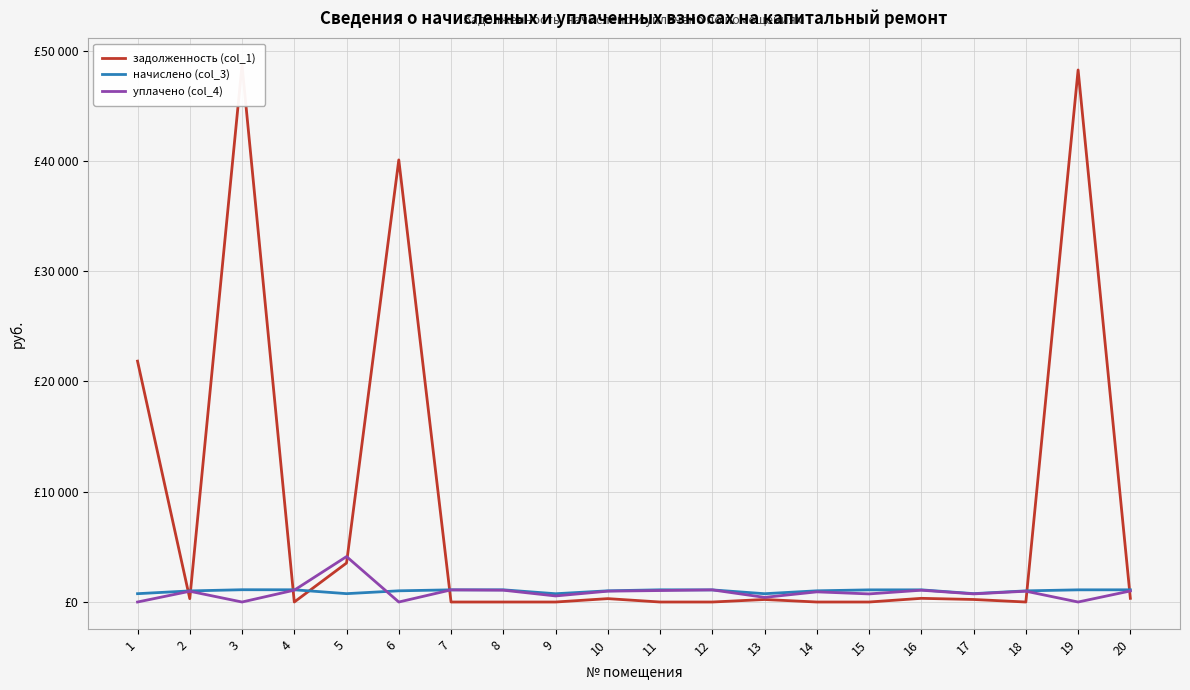

Where do задолженность (col_1) and начислено (col_3) first cross each other?

1 and 2